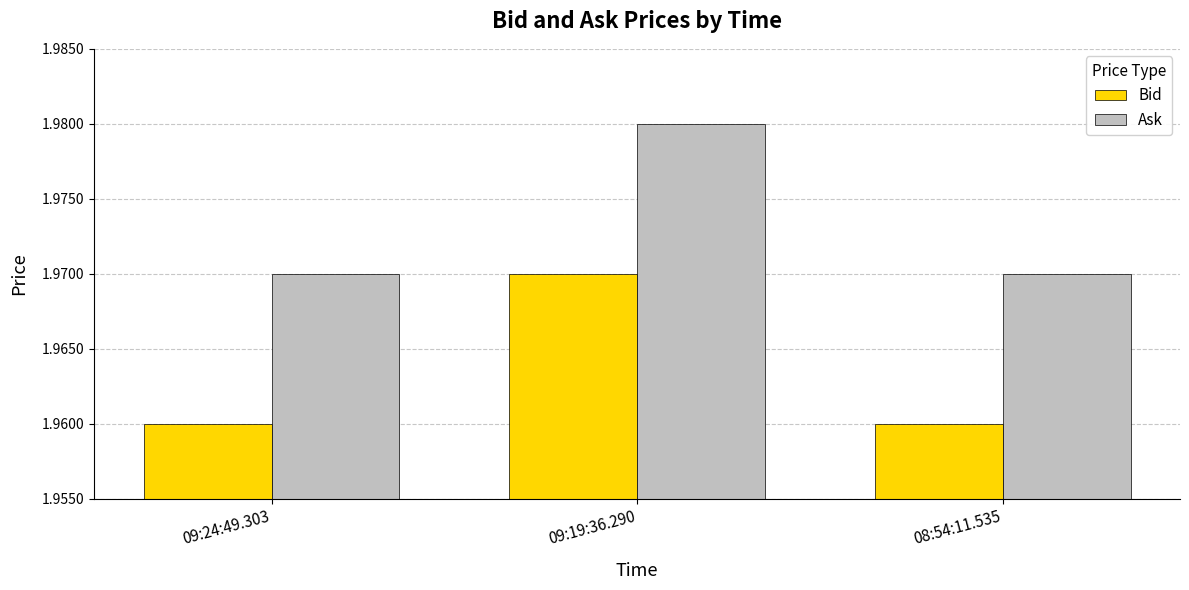

How many Bid values are between 1 and 2?

3